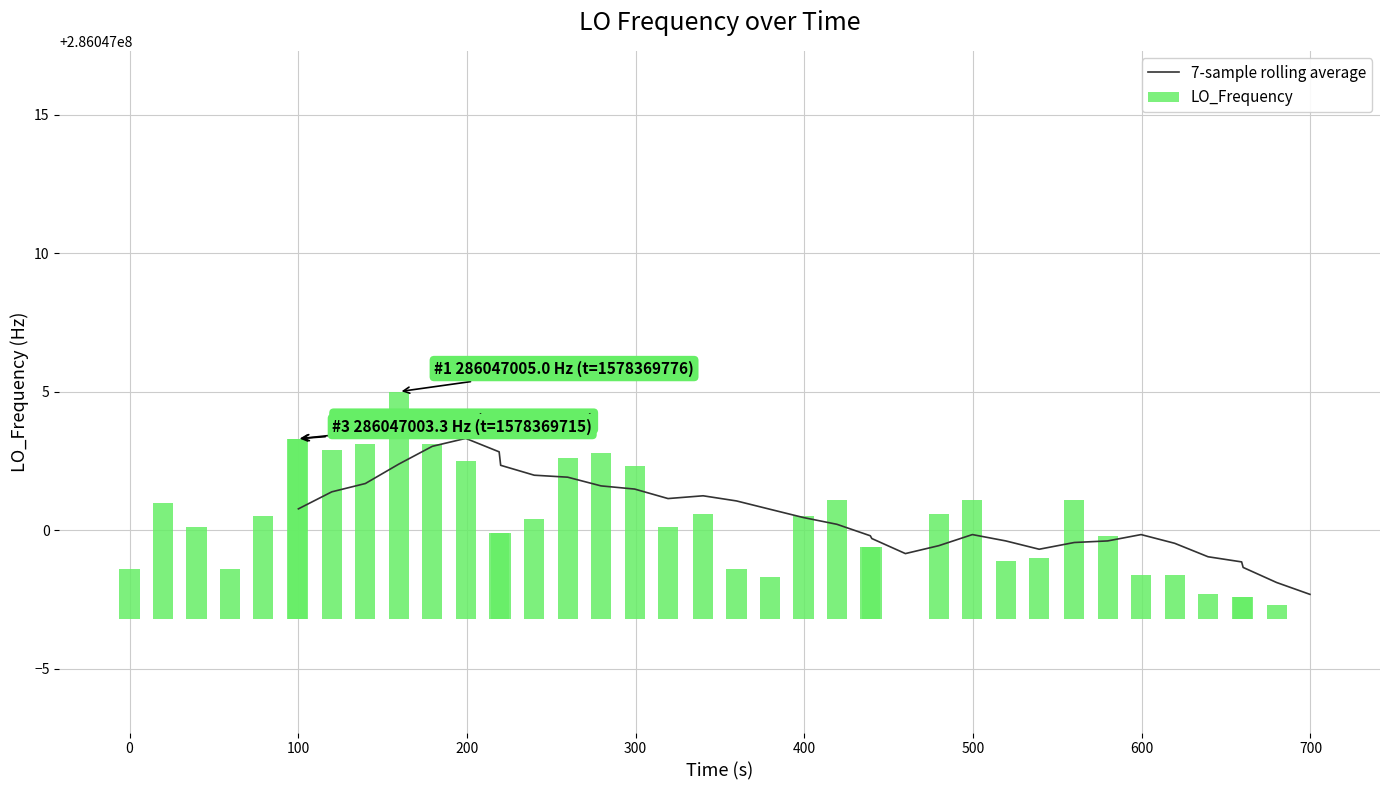

The value at 12 is 0.7. True or false?

False